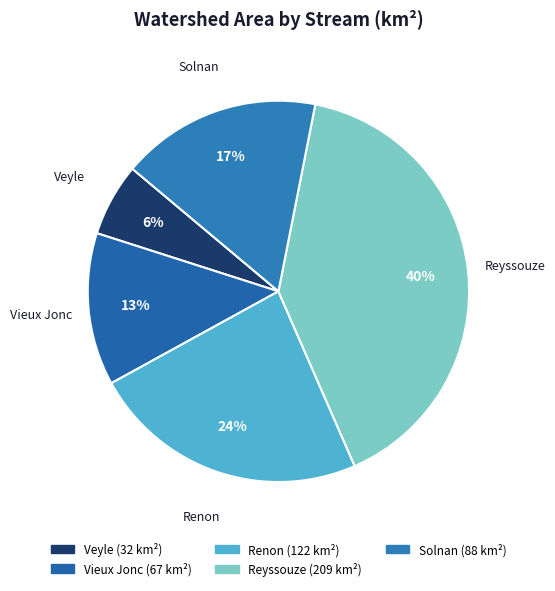

What percentage is the Reyssouze slice, to the nearest percent?

40%